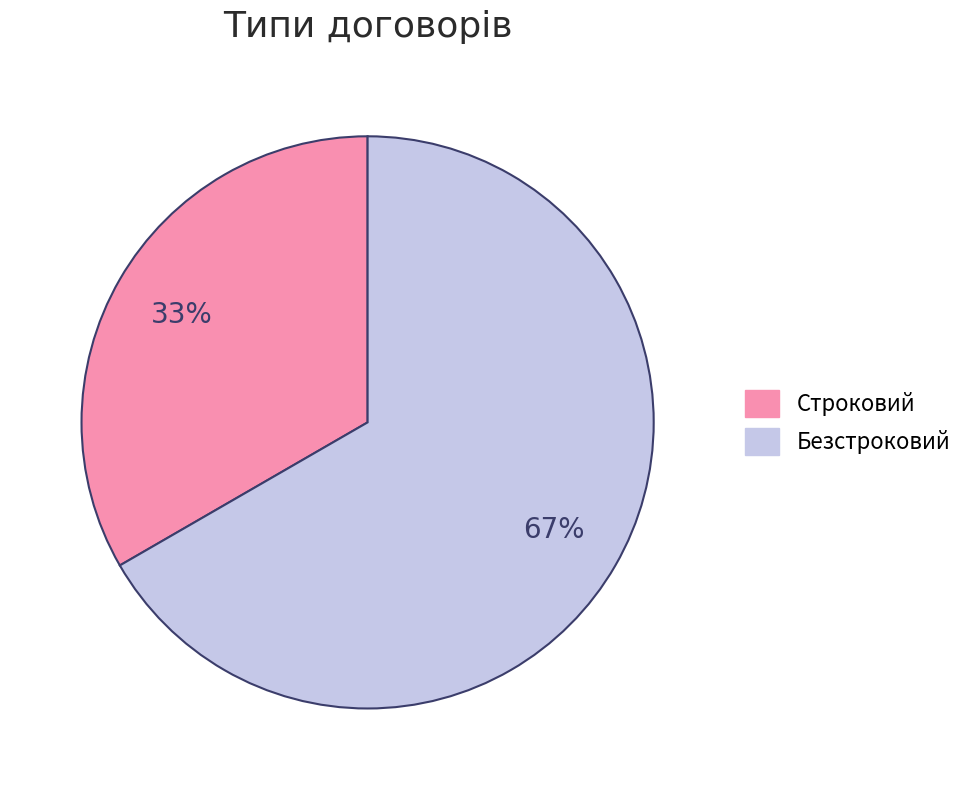

True or false: Безстроковий accounts for 67% of the total.

True